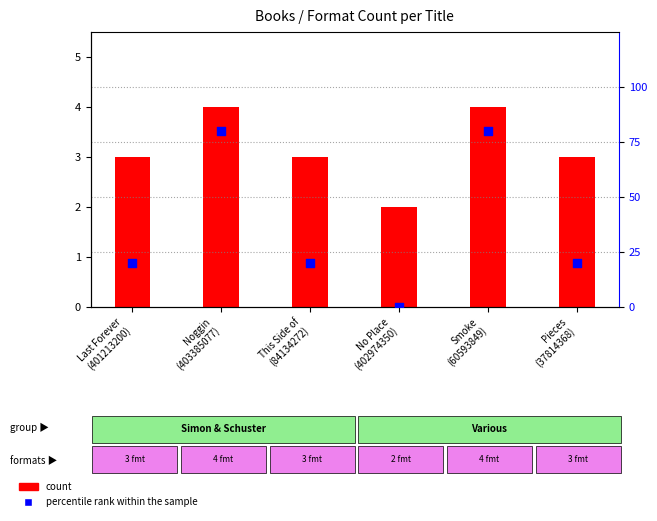

Is the value of percentile rank within the sample at Last Forever
(401213200) greater than the value of count at Smoke
(60593849)?

Yes